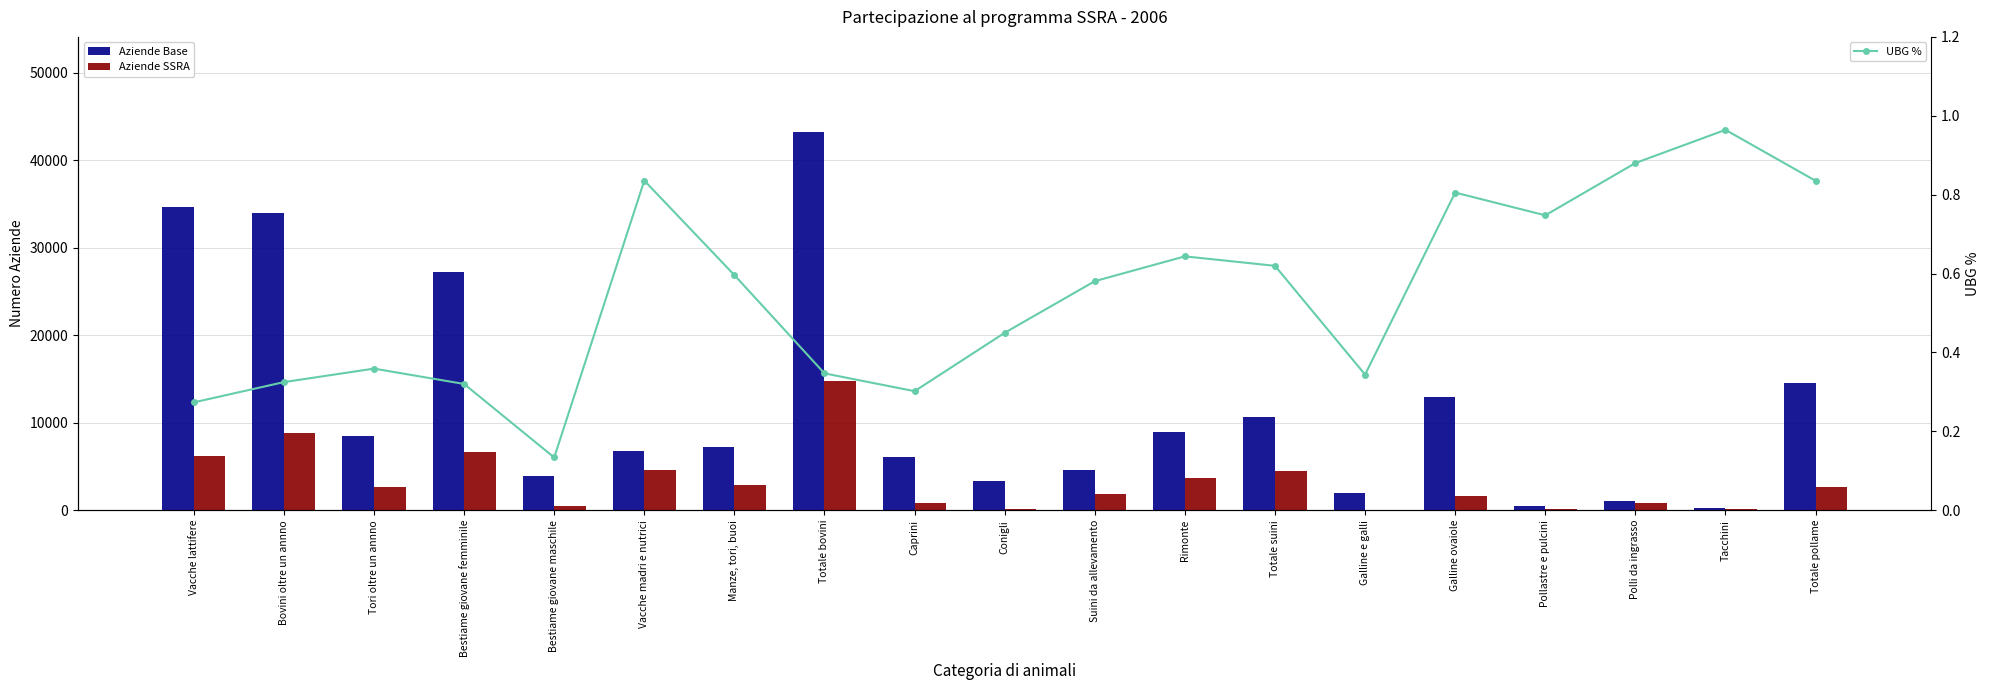

Reading left to right, what are all the values shown in this chart?

Aziende Base: Vacche lattifere=34678.0	Bovini oltre un annno=33970.0	Tori oltre un annno=8499.0	Bestiame giovane femminile=27201.0	Bestiame giovane maschile=3966.0	Vacche madri e nutrici=6812.0	Manze, tori, buoi=7174.0	Totale bovini=43300.0	Caprini=6090.0	Conigli=3317.0	Suini da allevamento=4575.0	Rimonte=8891.0	Totale suini=10680.0	Galline e galli=1954.0	Galline ovaiole=12896.0	Pollastre e pulcini=474.0	Polli da ingrasso=1013.0	Tacchini=240.0	Totale pollame=14537.0
Aziende SSRA: Vacche lattifere=6154.0	Bovini oltre un annno=8774.0	Tori oltre un annno=2704.0	Bestiame giovane femminile=6680.0	Bestiame giovane maschile=449.0	Vacche madri e nutrici=4584.0	Manze, tori, buoi=2872.0	Totale bovini=14756.0	Caprini=770.0	Conigli=156.0	Suini da allevamento=1827.0	Rimonte=3685.0	Totale suini=4511.0	Galline e galli=81.0	Galline ovaiole=1677.0	Pollastre e pulcini=127.0	Polli da ingrasso=787.0	Tacchini=101.0	Totale pollame=2602.0
UBG %: Vacche lattifere=0.3	Bovini oltre un annno=0.3	Tori oltre un annno=0.4	Bestiame giovane femminile=0.3	Bestiame giovane maschile=0.1	Vacche madri e nutrici=0.8	Manze, tori, buoi=0.6	Totale bovini=0.3	Caprini=0.3	Conigli=0.4	Suini da allevamento=0.6	Rimonte=0.6	Totale suini=0.6	Galline e galli=0.3	Galline ovaiole=0.8	Pollastre e pulcini=0.7	Polli da ingrasso=0.9	Tacchini=1.0	Totale pollame=0.8